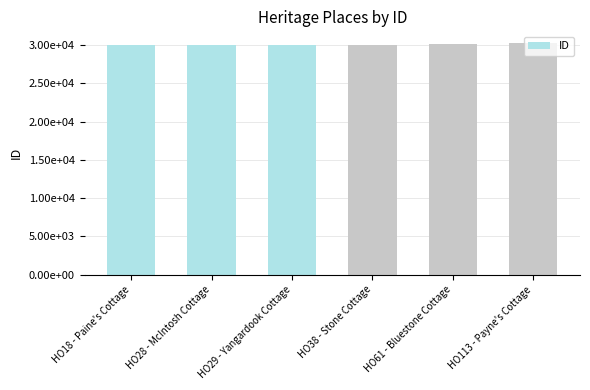

What is the change in value from HO28 - McIntosh Cottage to HO38 - Stone Cottage?

+32